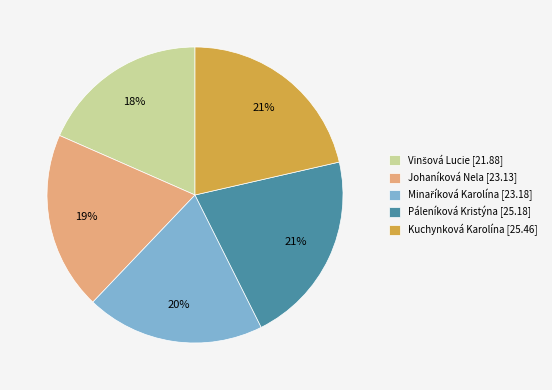

To the nearest percent, what is the difference between the largest and smallest slice percentages?

3%